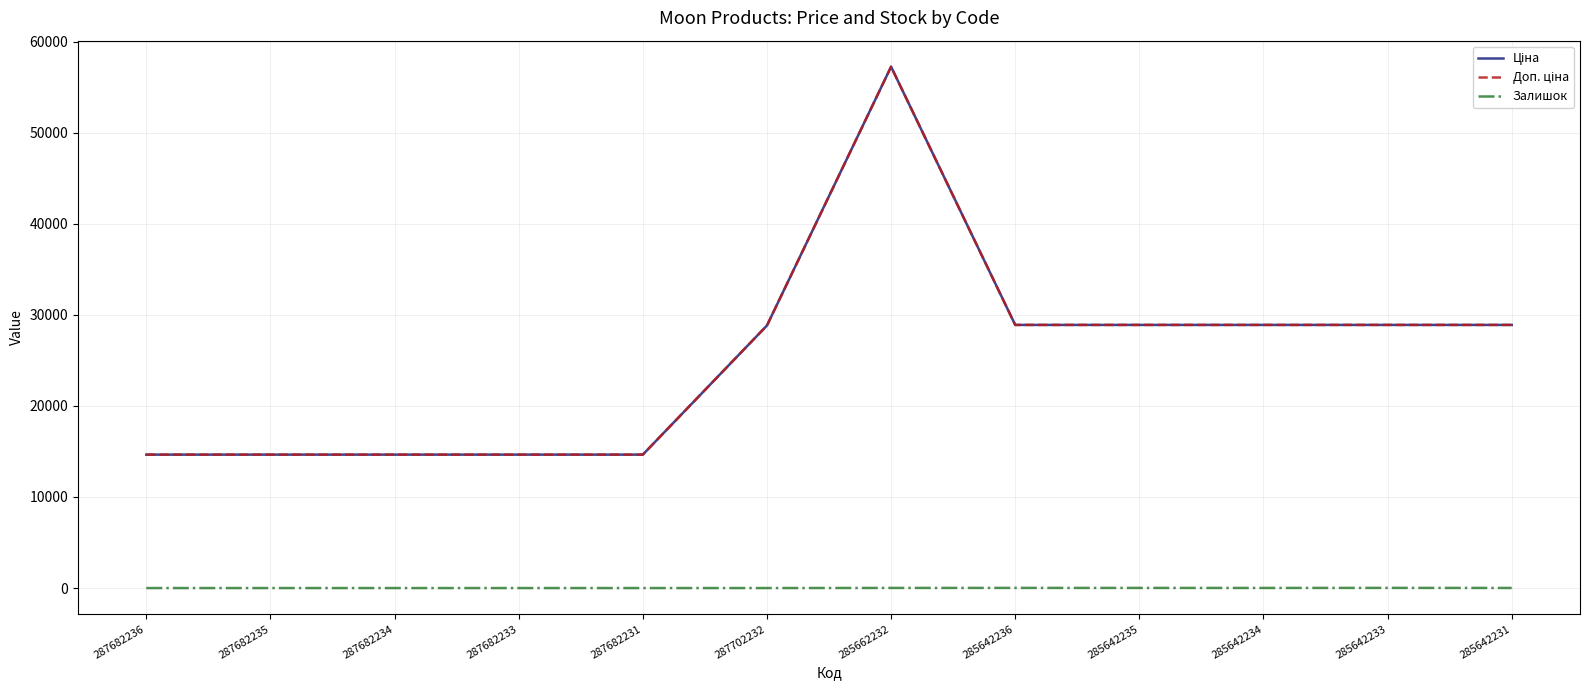

How many lines are shown in the chart?

3